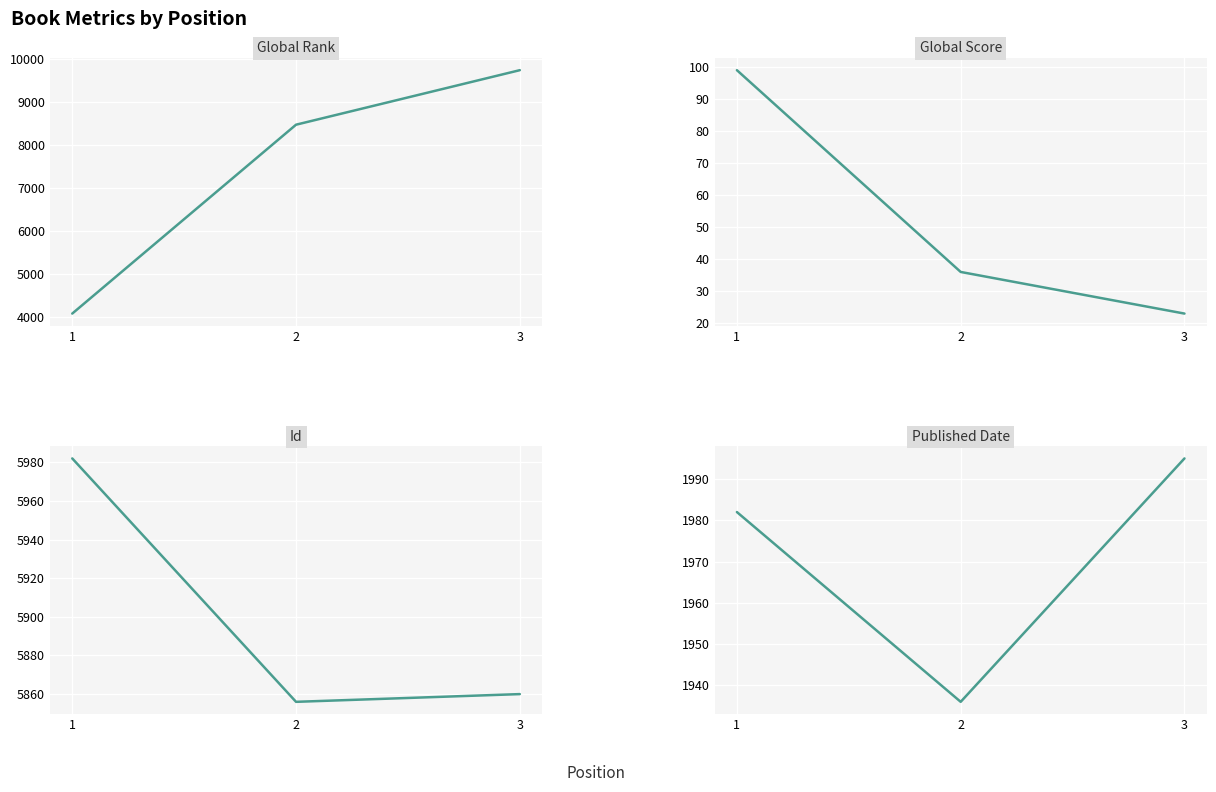

How many lines are shown in the chart?

4